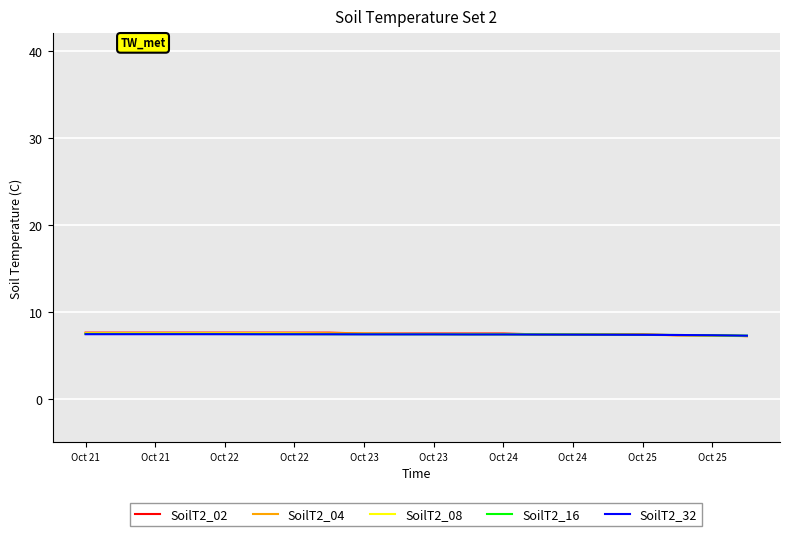

What is the highest value of the SoilT2_32 series?

7.4